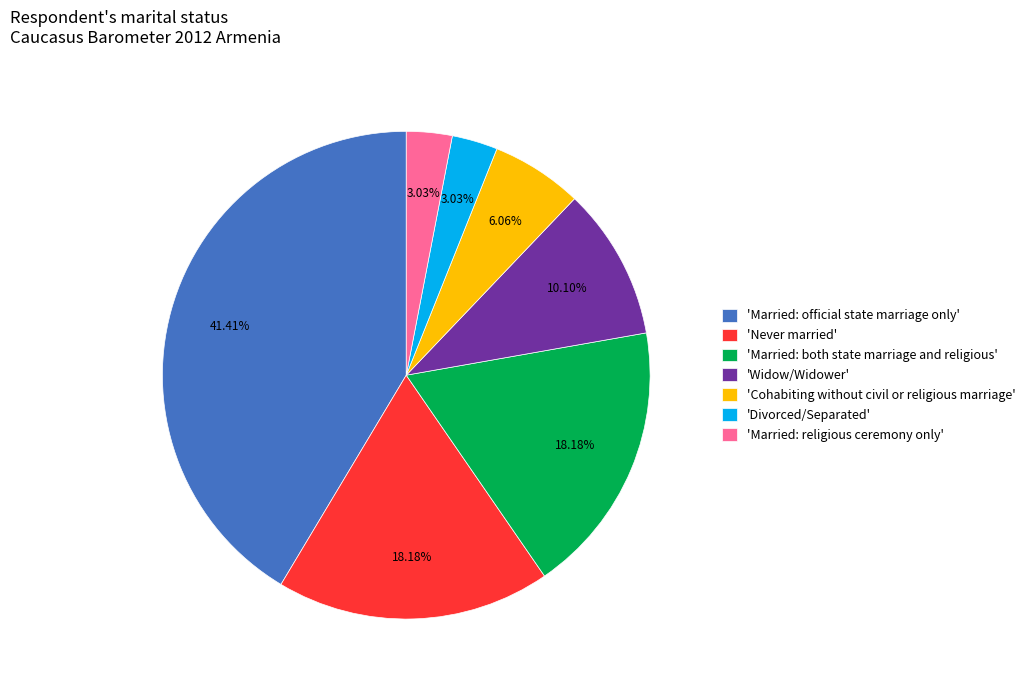

Combined, do 'Widow/Widower' and 'Married: both state marriage and religious' account for over 50%?

No